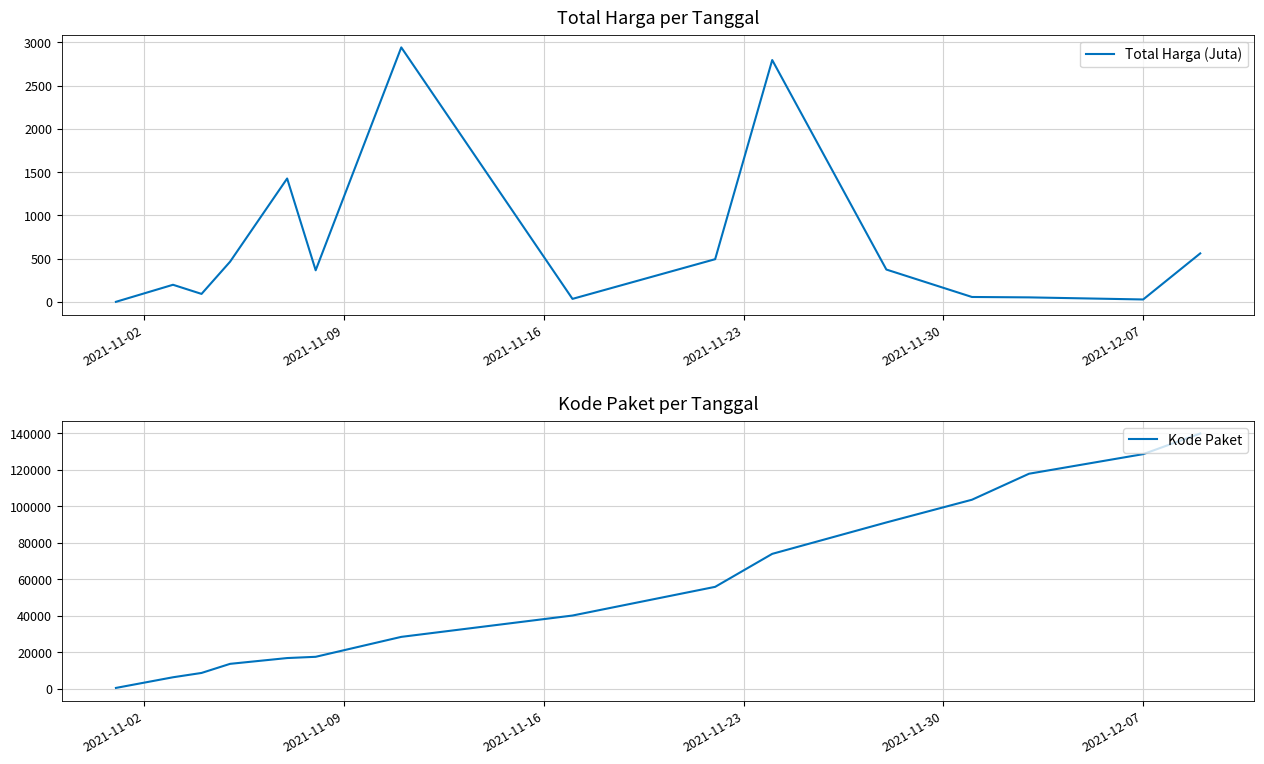

True or false: Total Harga (Juta) and Kode Paket intersect in this chart.

False